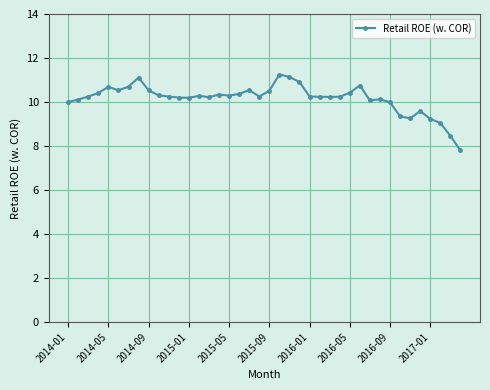

What is the value of the 10th point from the left?

10.3